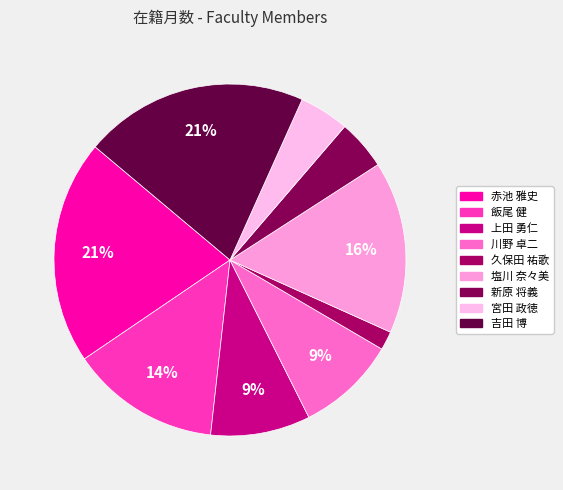

Is it true that 赤池 雅史 is 21% of the pie?

True